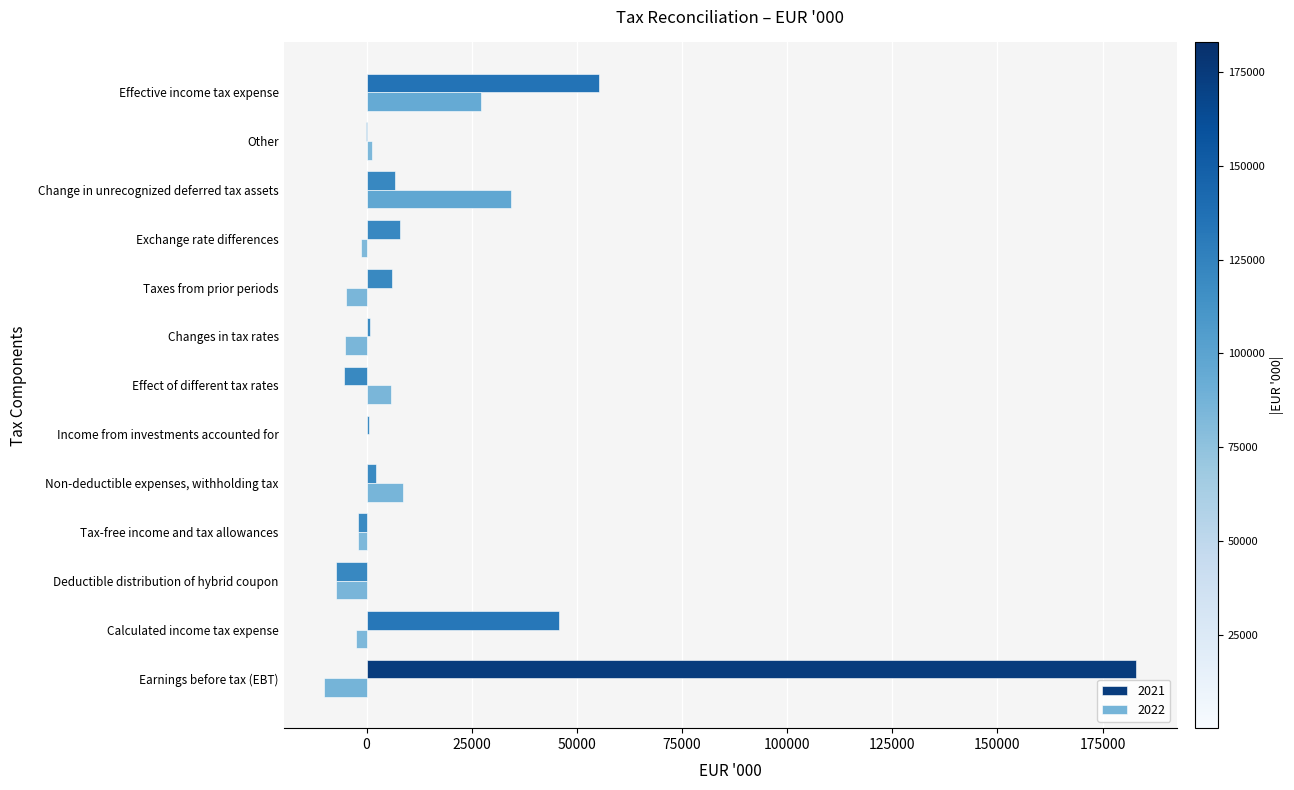

What is the difference between the 2021 values at Changes in tax rates and Earnings before tax (EBT)?

182077